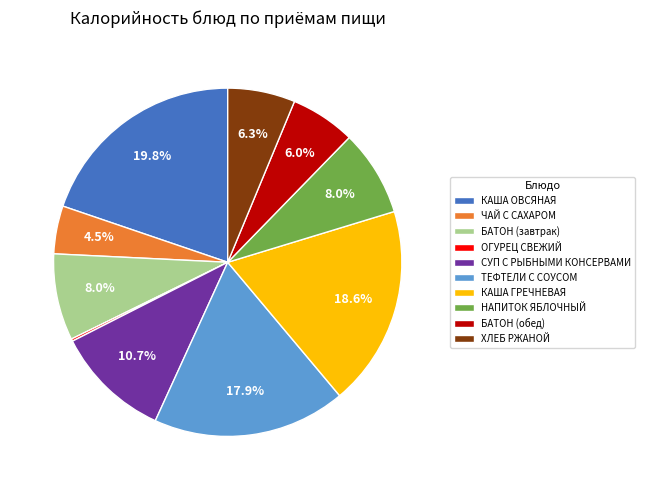

Approximately how many times larger is the value at ТЕФТЕЛИ С СОУСОМ compared to ЧАЙ С САХАРОМ?

4.0